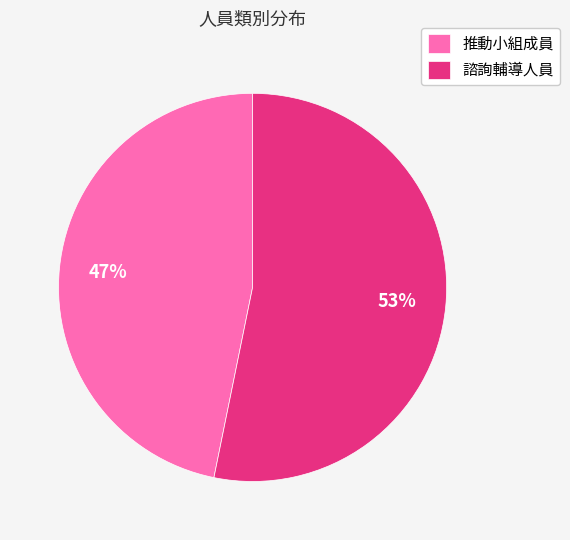

To the nearest percent, what portion does 諮詢輔導人員 represent?

53%